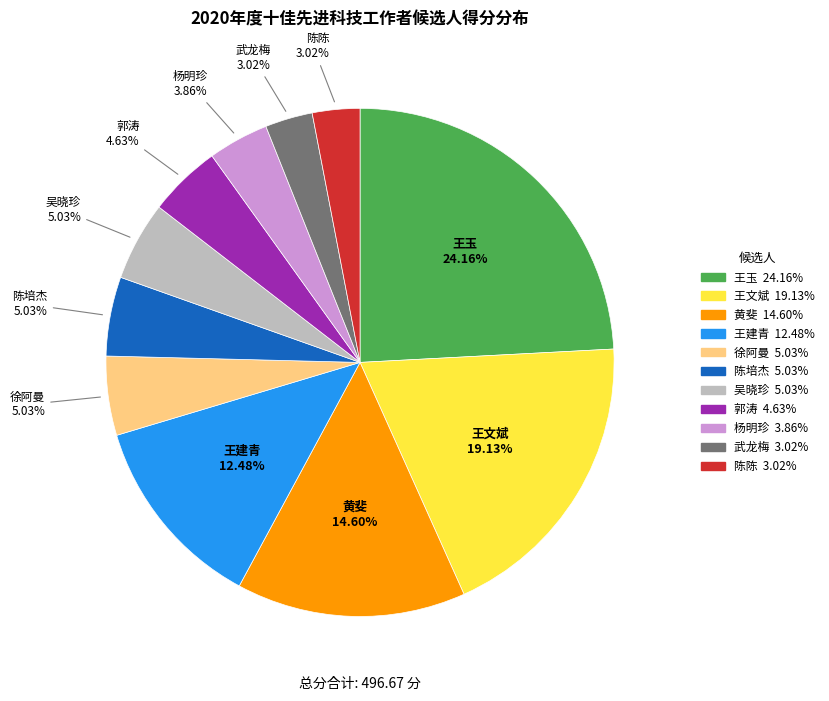

What is the ratio of the value at 徐阿曼 to the value at 王文斌?

0.3